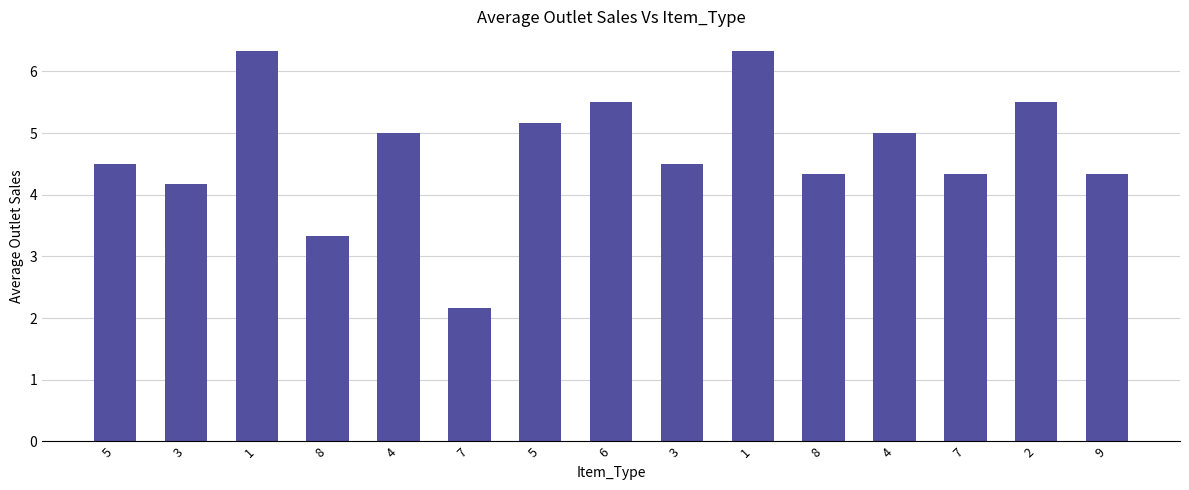

What is the difference between the values at 5 and 3?

0.3